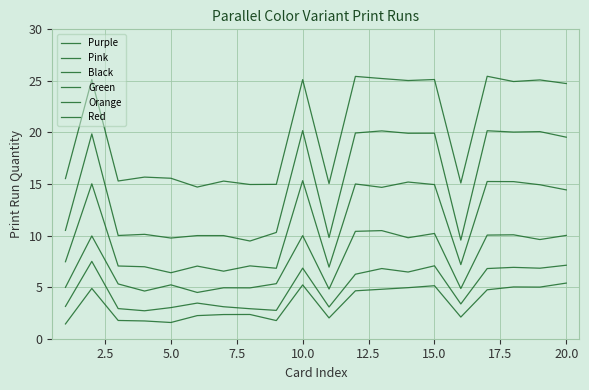

What is the greatest value displayed?

25.4